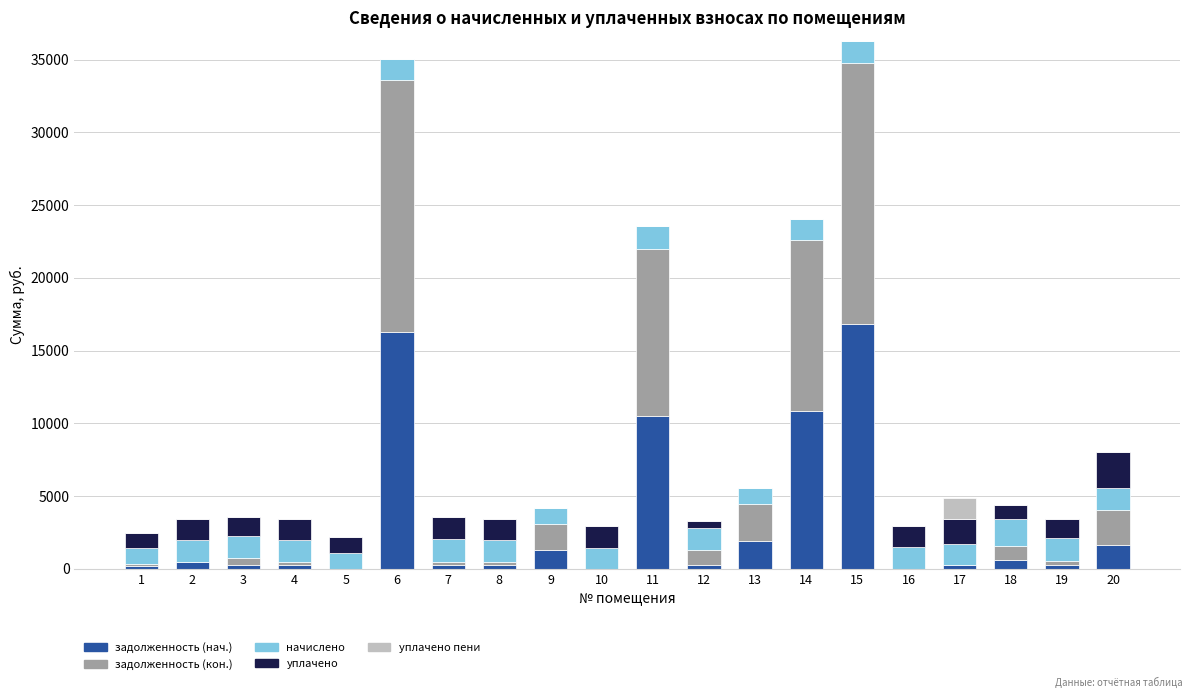

What is the maximum value for задолженность (нач.)?

16823.3